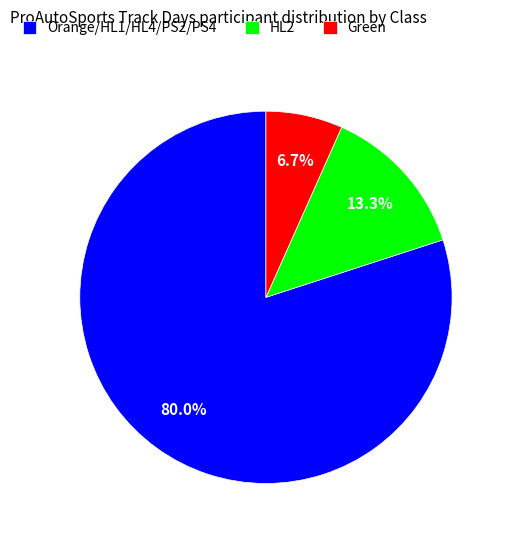

How many slices are in this pie chart?

3